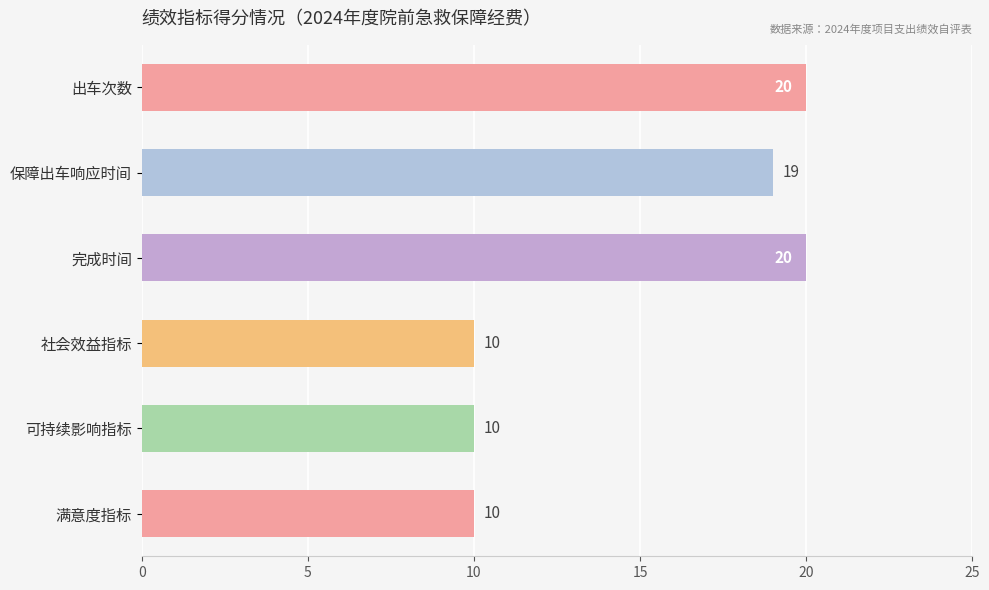

What is the value of the 6th bar from the top?

10